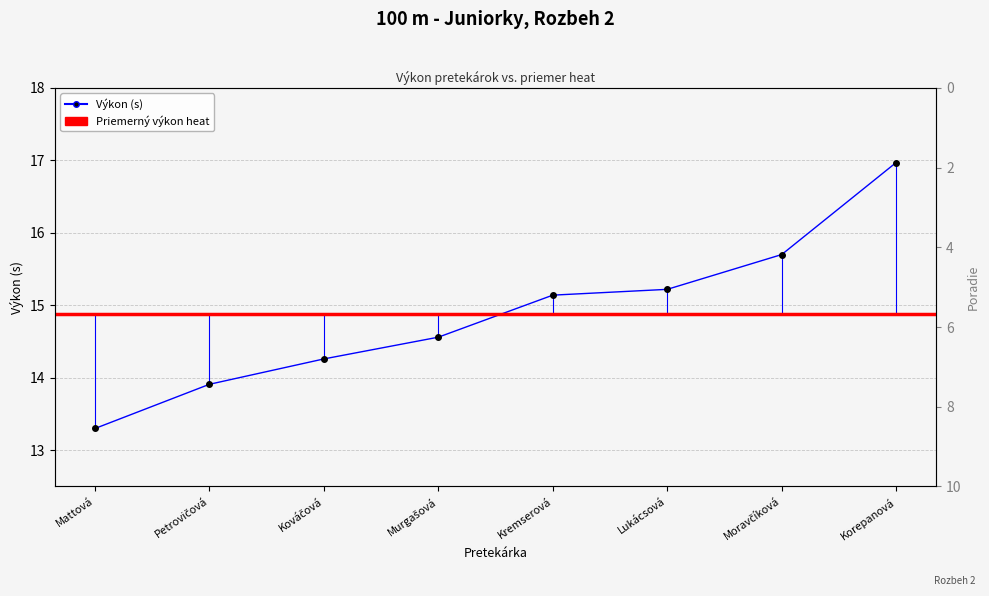

Is it true that Výkon (s) equals 25.4 at Kováčová?

False